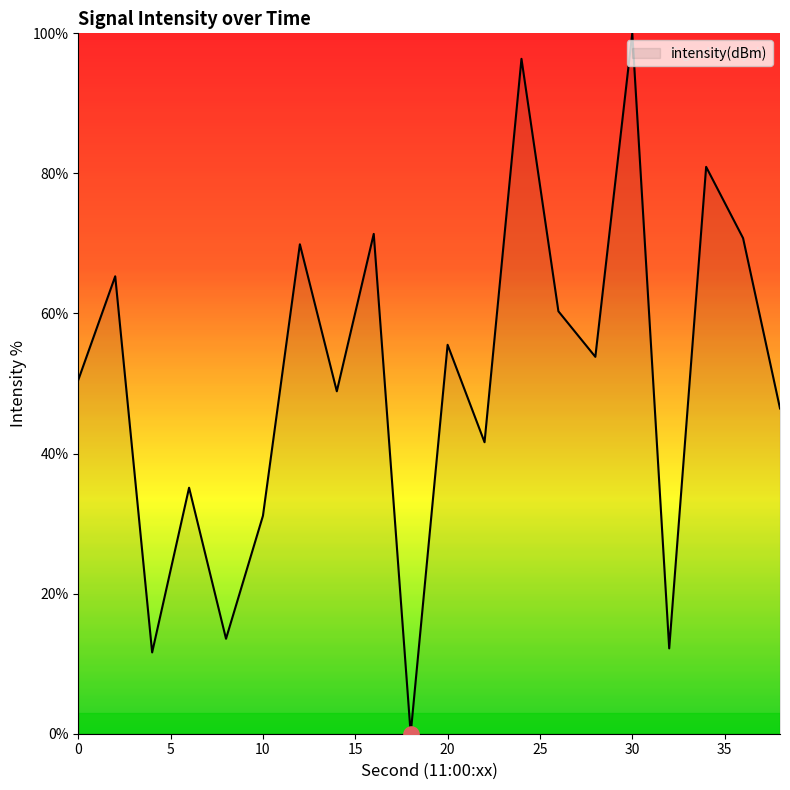

What is the maximum value shown in the chart?

100.0